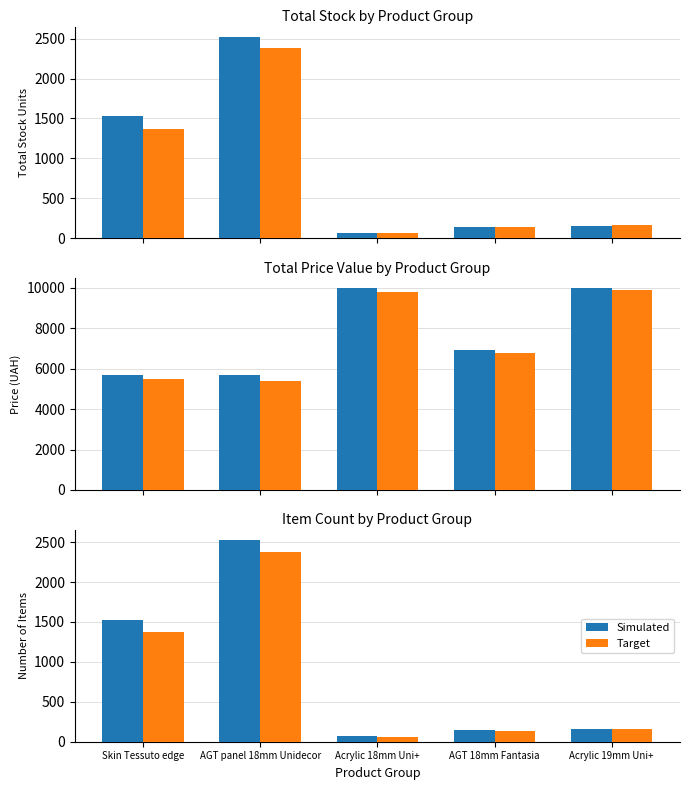

What is the label of the 2nd bar from the right?

AGT 18mm Fantasia